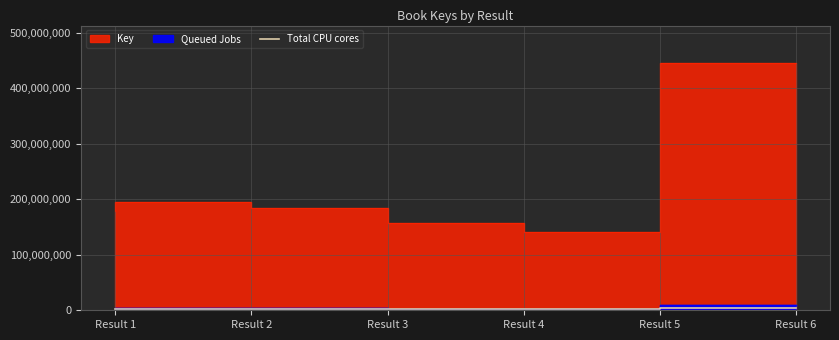

Is it true that the value at Result 3 is 515998.8?

False